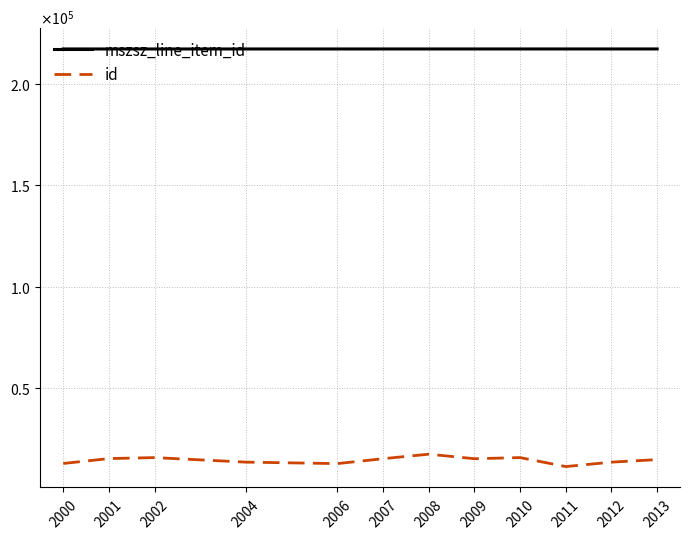

What is the difference between the highest and lowest values at 2002?

201122